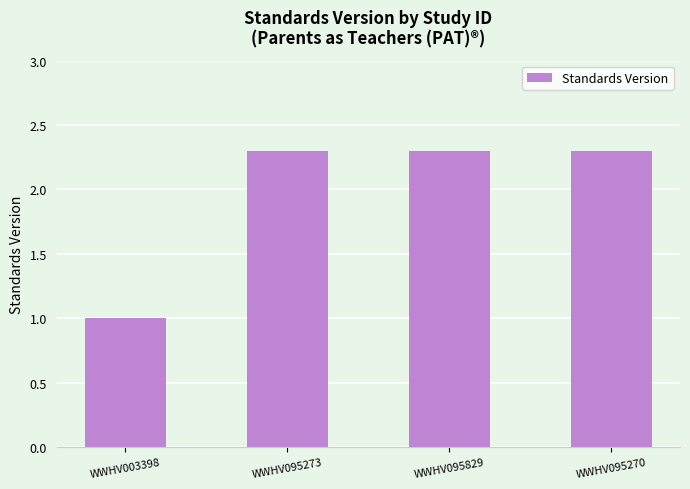

What is the value of the 1st bar from the left?

1.0